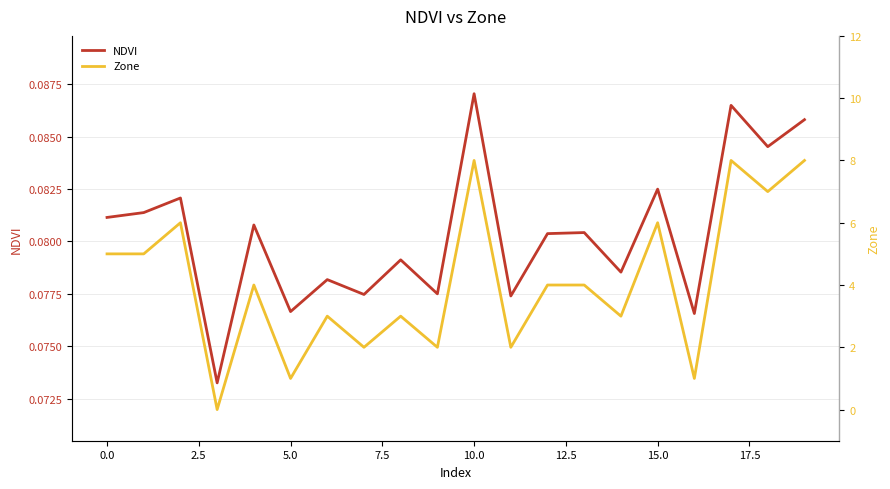

In NDVI, how many points are lower than both neighbors (excluding endpoints)?

8